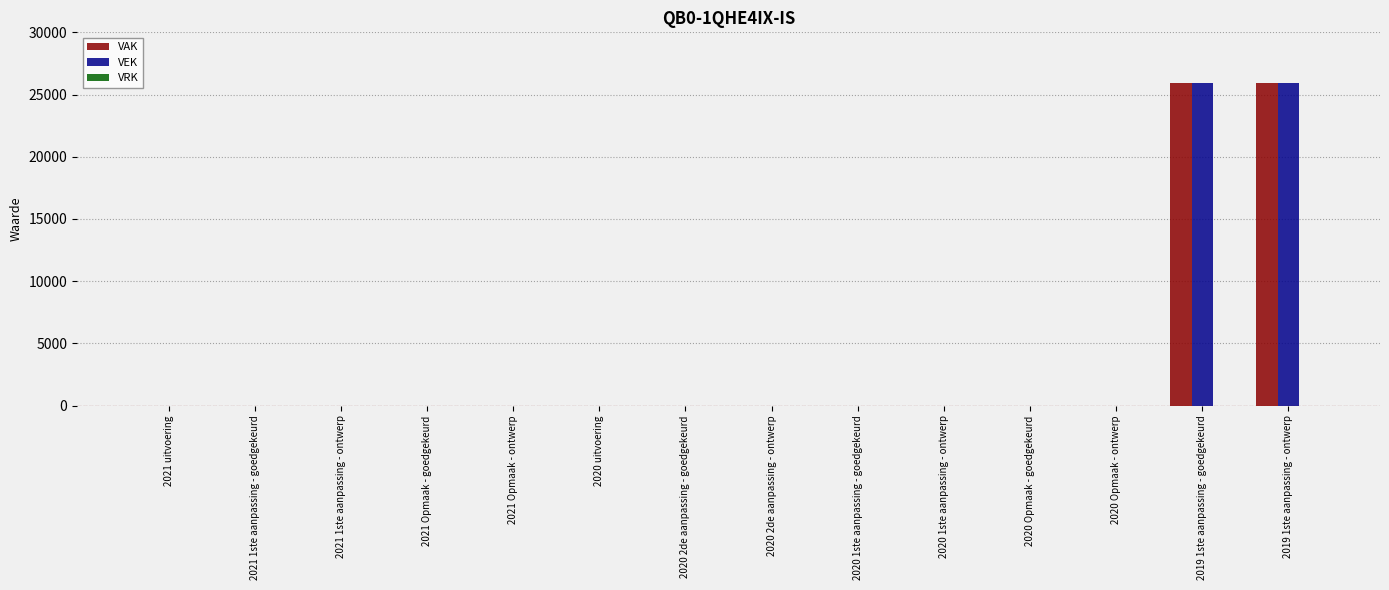

What is the maximum value for VAK?

25920